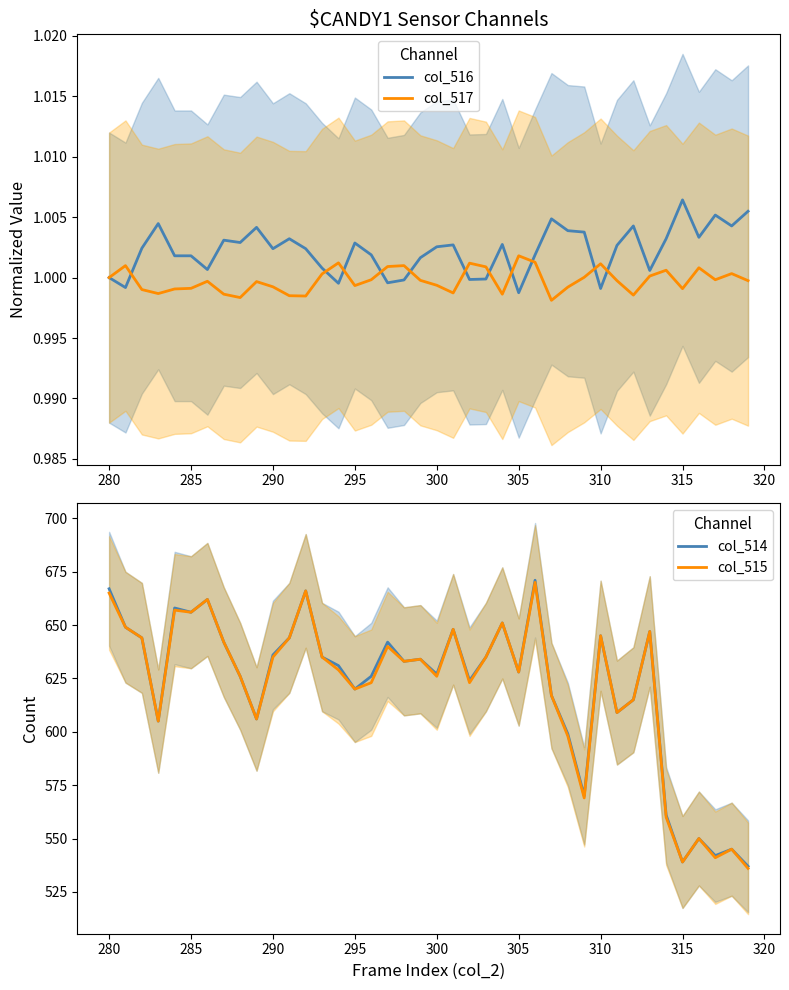

True or false: col_515 has more than 1 interior local peaks.

True